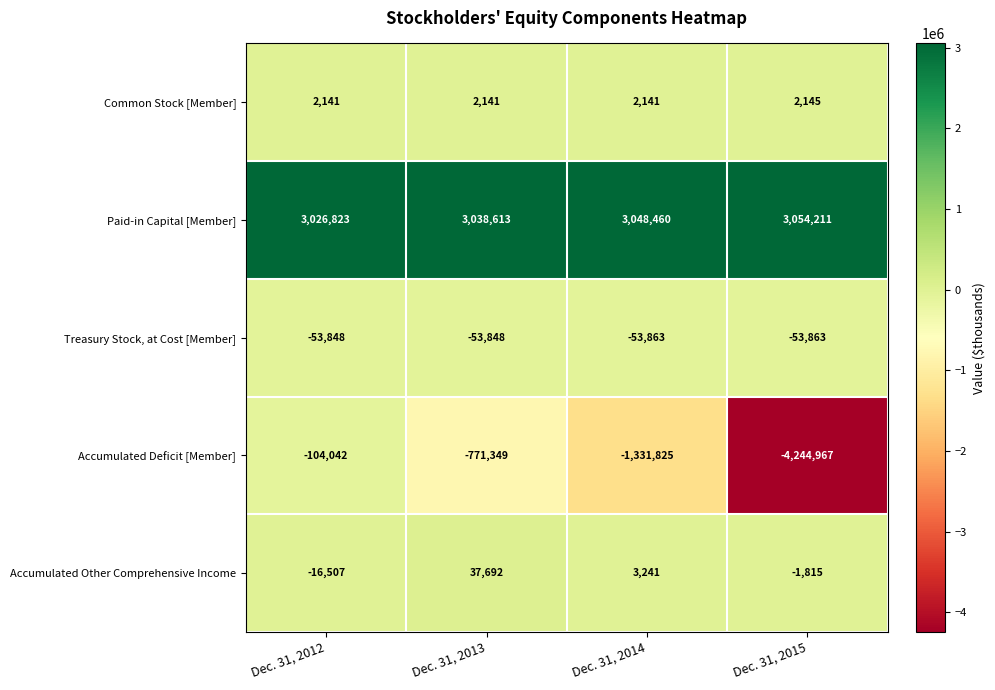

Reading left to right, extract all data points from this chart.

Common Stock [Member]: Dec. 31, 2012=2141	Dec. 31, 2013=2141	Dec. 31, 2014=2141	Dec. 31, 2015=2145
Paid-in Capital [Member]: Dec. 31, 2012=3026823	Dec. 31, 2013=3038613	Dec. 31, 2014=3048460	Dec. 31, 2015=3054211
Treasury Stock, at Cost [Member]: Dec. 31, 2012=-53848	Dec. 31, 2013=-53848	Dec. 31, 2014=-53863	Dec. 31, 2015=-53863
Accumulated Deficit [Member]: Dec. 31, 2012=-104042	Dec. 31, 2013=-771349	Dec. 31, 2014=-1331825	Dec. 31, 2015=-4244967
Accumulated Other Comprehensive Income: Dec. 31, 2012=-16507	Dec. 31, 2013=37692	Dec. 31, 2014=3241	Dec. 31, 2015=-1815